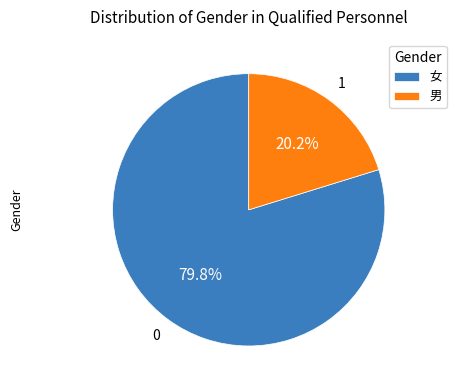

What is the smallest slice in the pie chart?

男